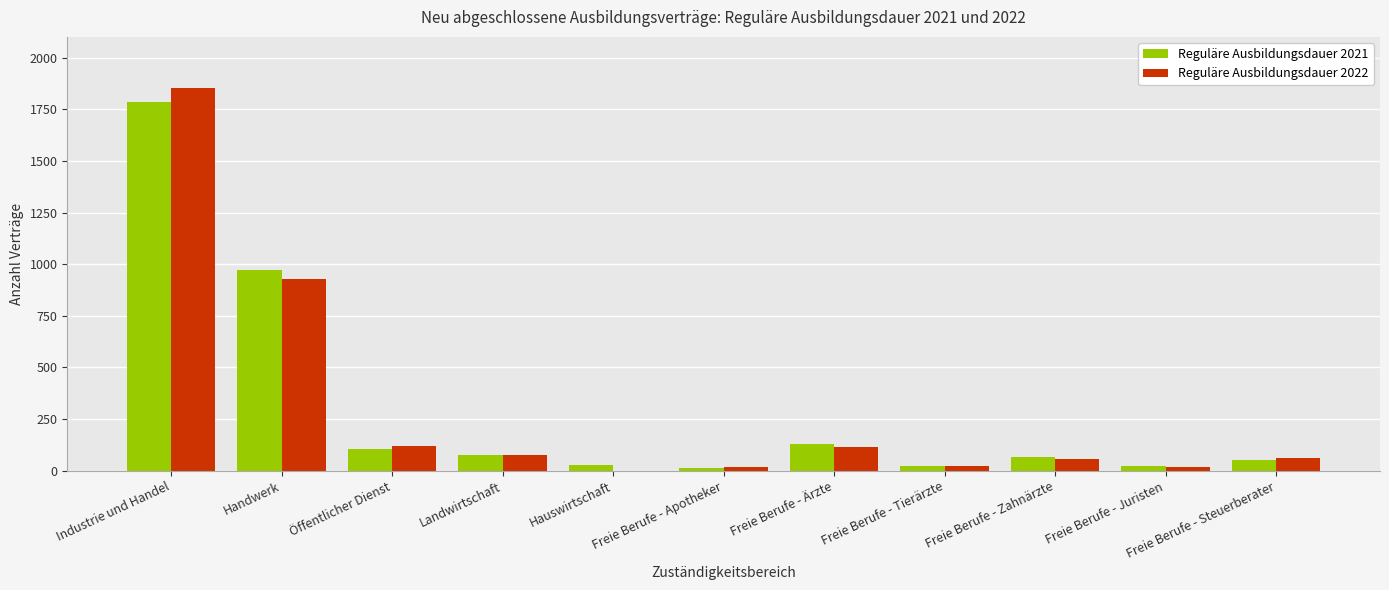

What is the sum of the Reguläre Ausbildungsdauer 2021 values at Öffentlicher Dienst and Freie Berufe - Steuerberater?

159